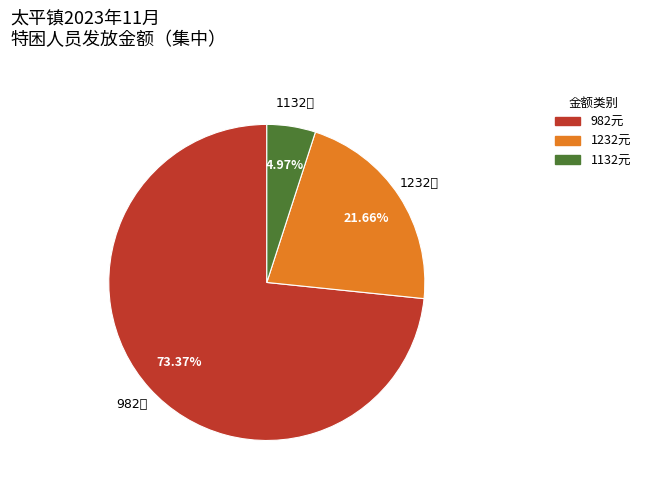

How many segments does this pie chart have?

3